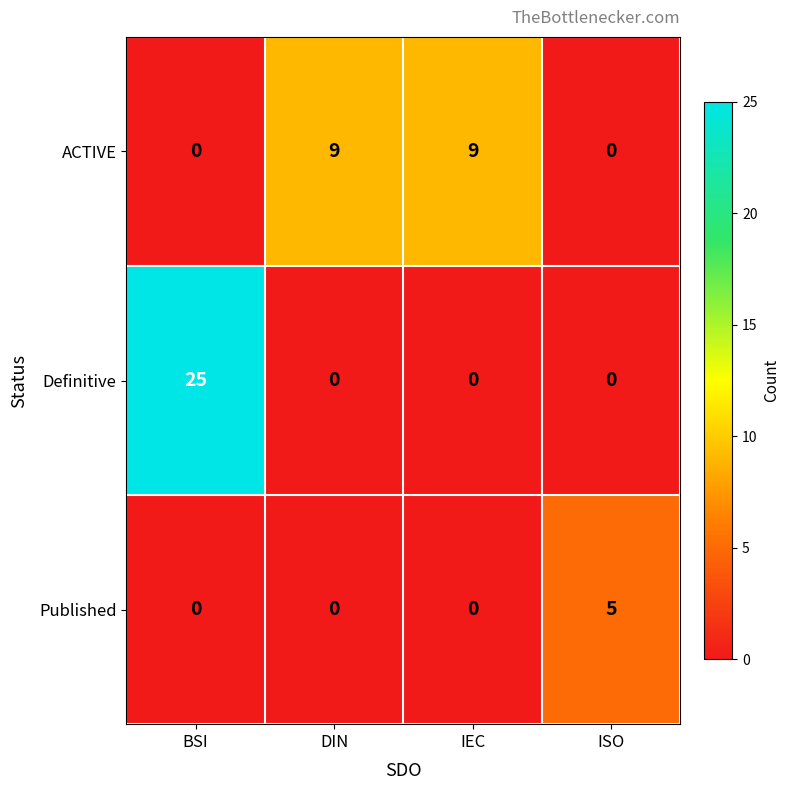

The Published series shows 2 at DIN. True or false?

False